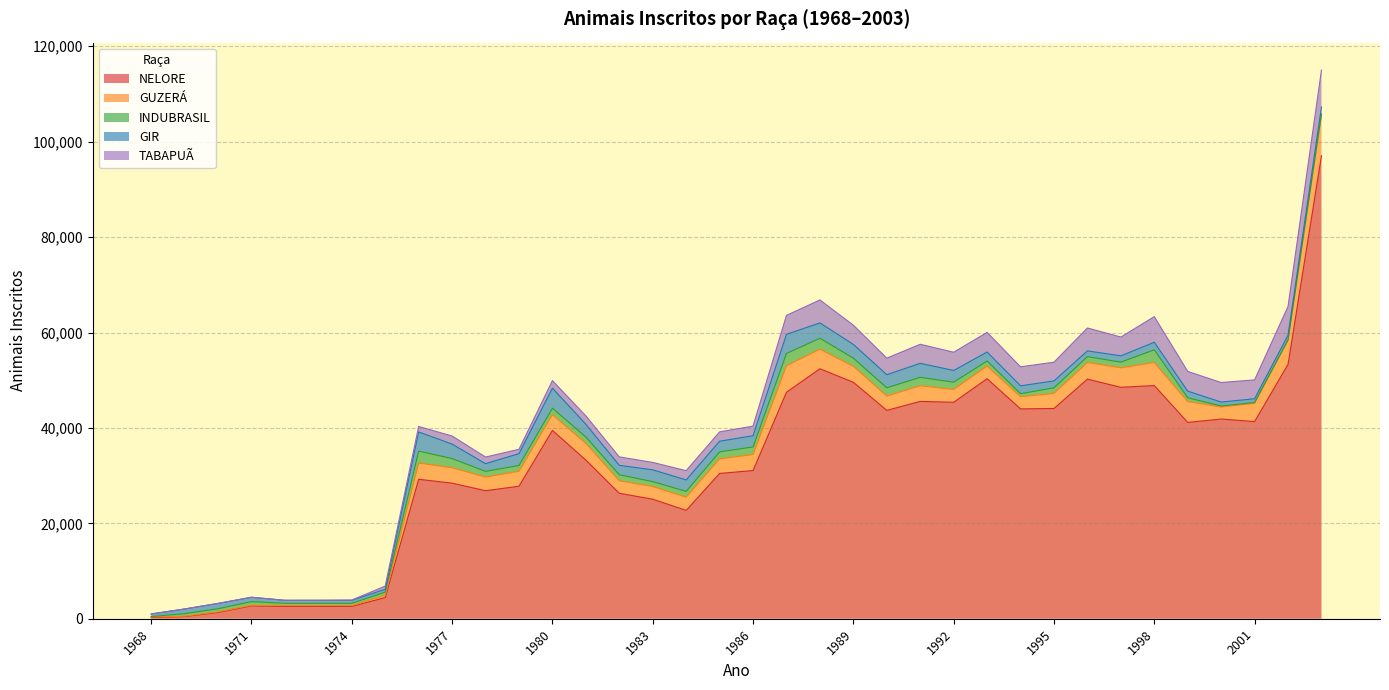

The value of NELORE at 1968 is 73. True or false?

False